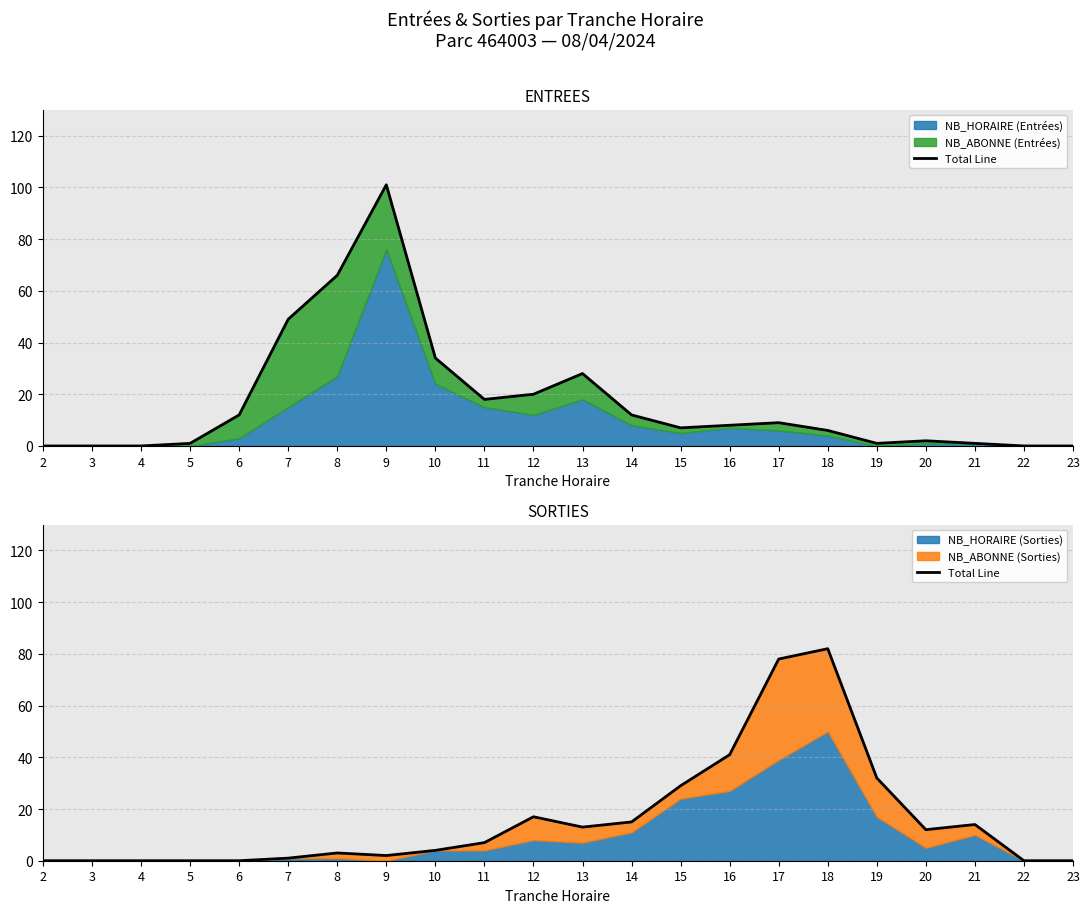

The chart shows a value of 4 at 10. True or false?

True